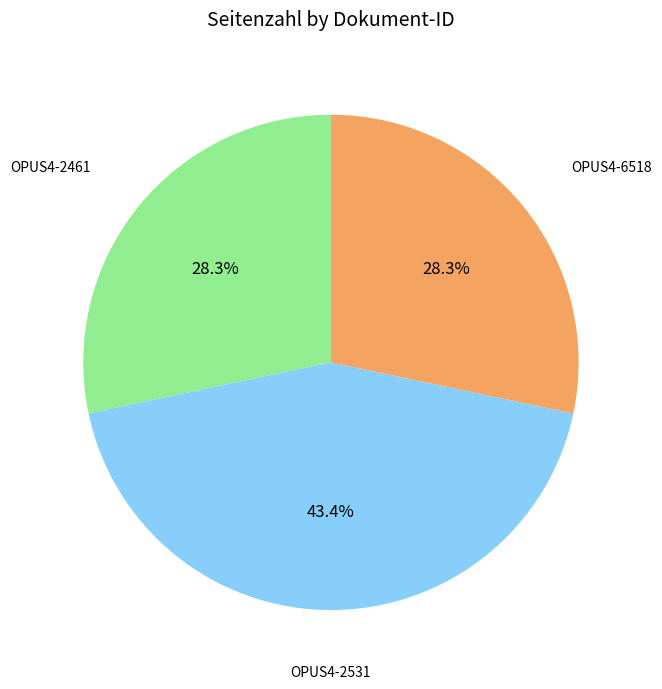

Does any single category account for the majority?

No